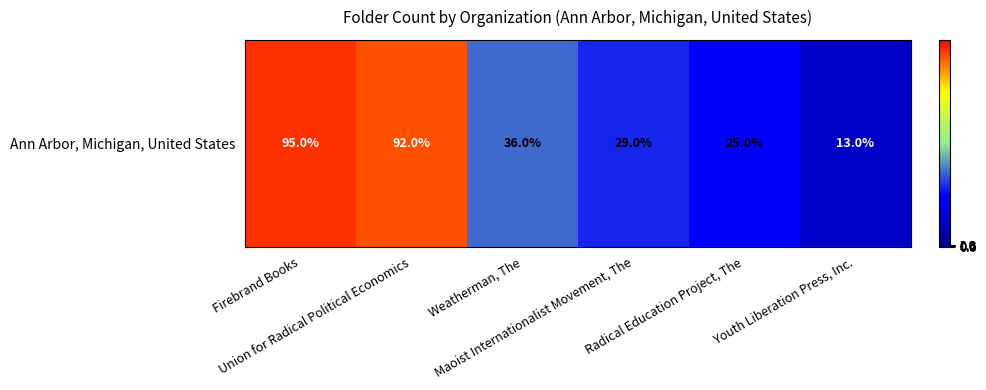

Reading right to left, list all the values displayed in this chart.

Youth Liberation Press, Inc.=13	Radical Education Project, The=25	Maoist Internationalist Movement, The=29	Weatherman, The=36	Union for Radical Political Economics=92	Firebrand Books=95